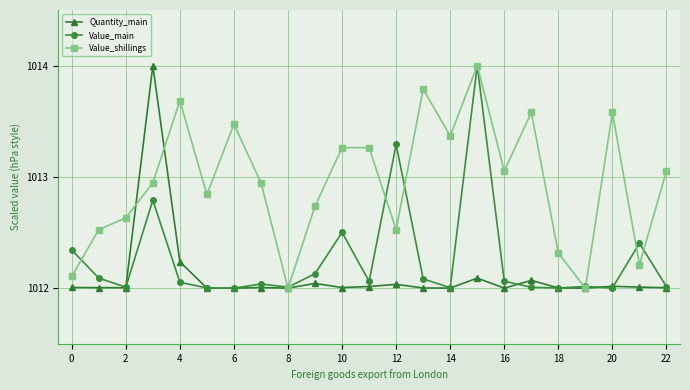

What is the highest value of the Value_main series?

1014.0